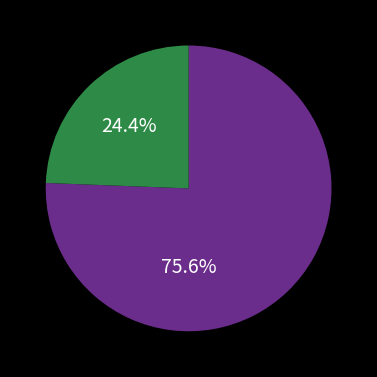

Is there a majority slice in this chart?

Yes